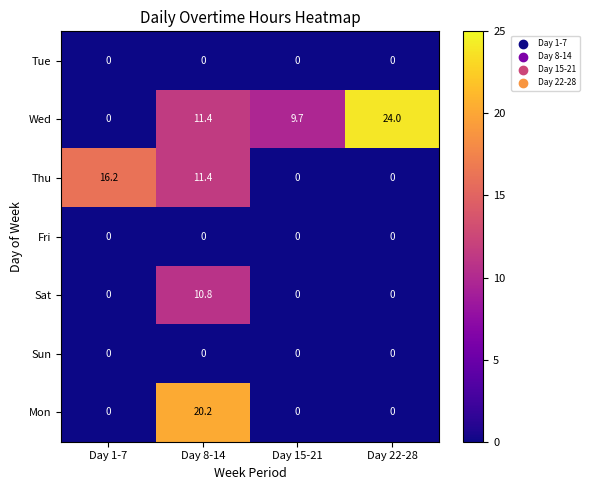

At which category is the sum across all series the highest?

Day 8-14